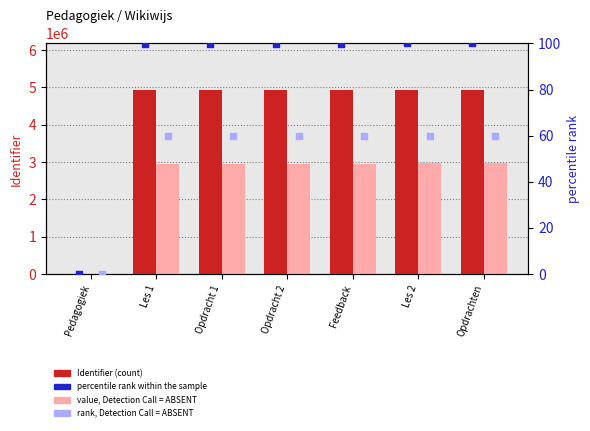

Which series has the largest total across all categories?

Identifier